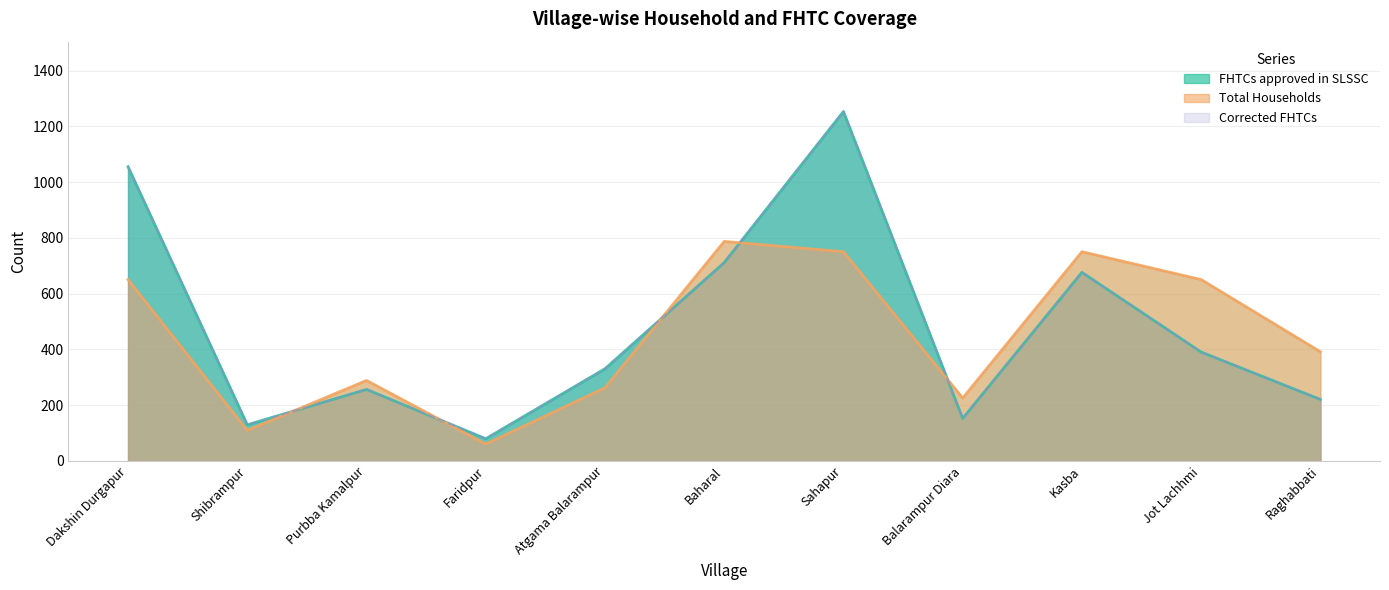

What is the spread (max minus min) of values at Shibrampur?

20